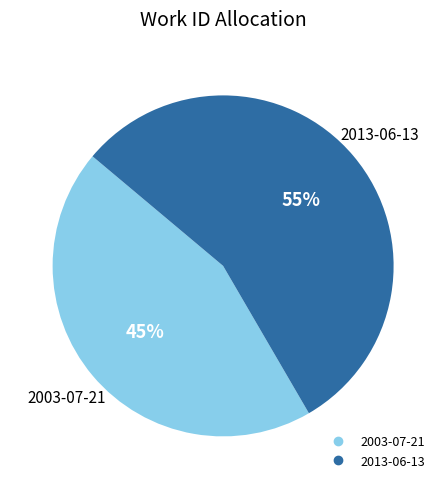

To the nearest percent, what percentage of the pie is 2003-07-21?

45%